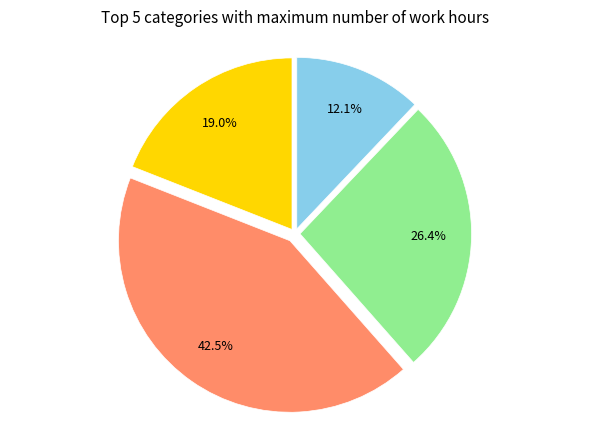

Is there a majority slice in this chart?

No